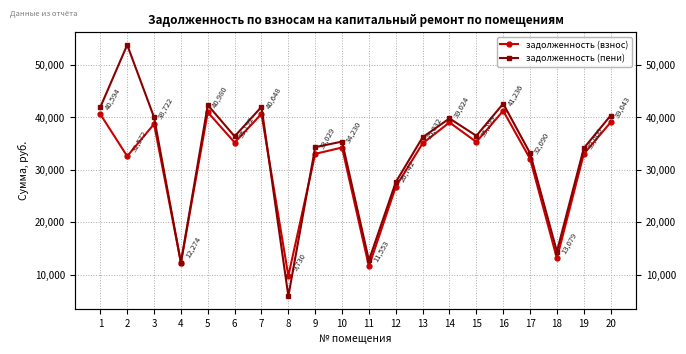

Which series ends up on top after the final intersection of задолженность (пени) and задолженность (взнос)?

задолженность (пени)